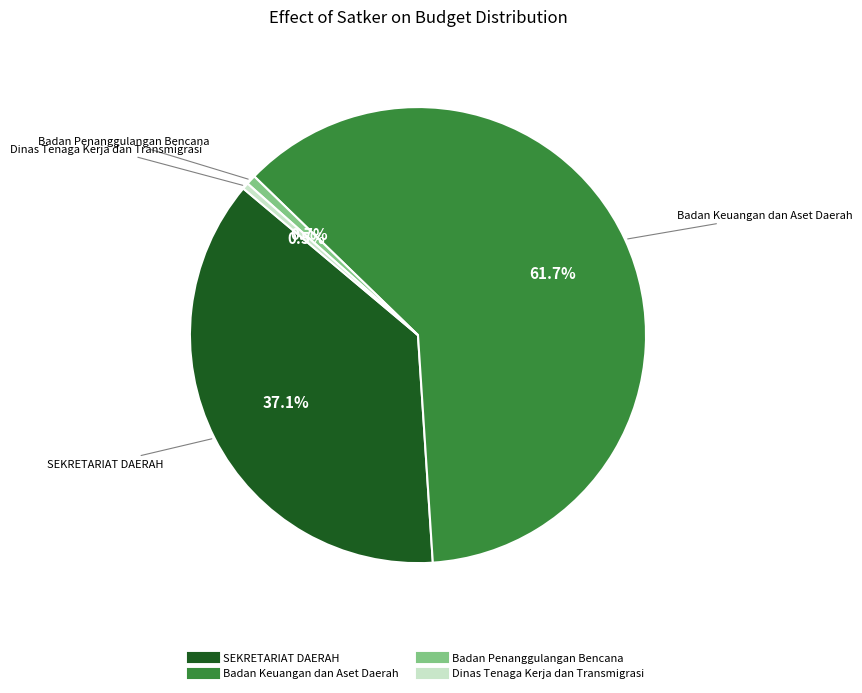

Does any single category account for the majority?

Yes